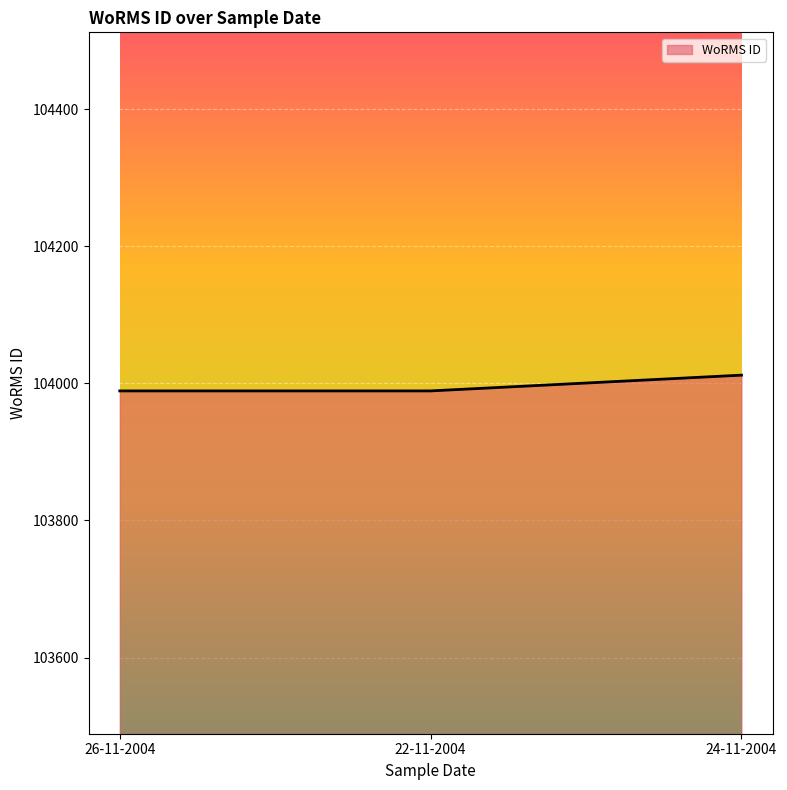

What is the difference between the maximum and minimum values?

23